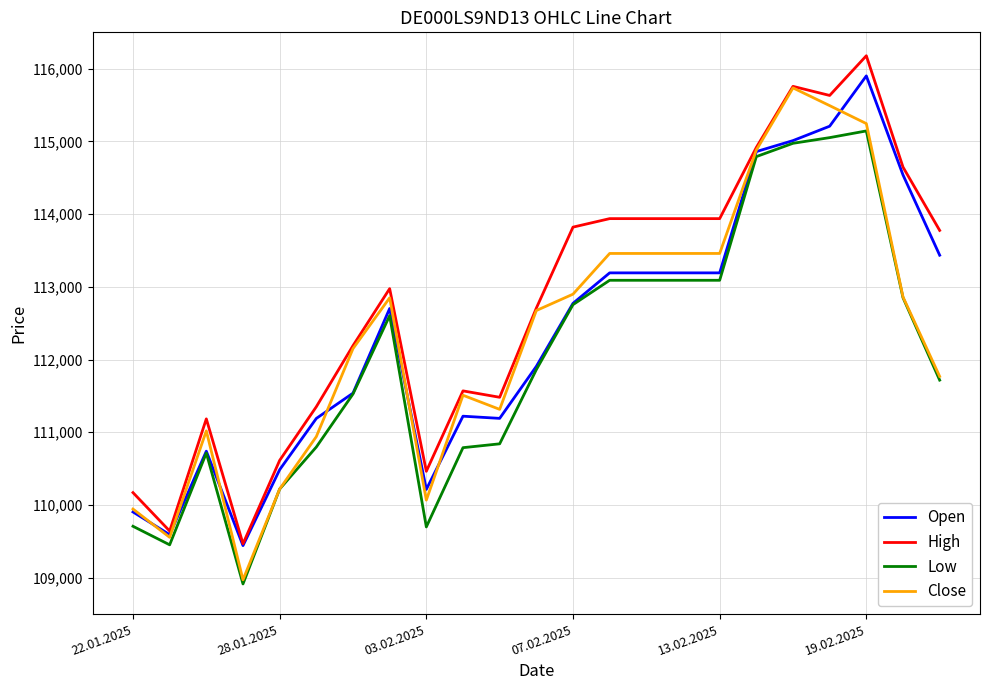

What is the lowest value of the Open series?

109441